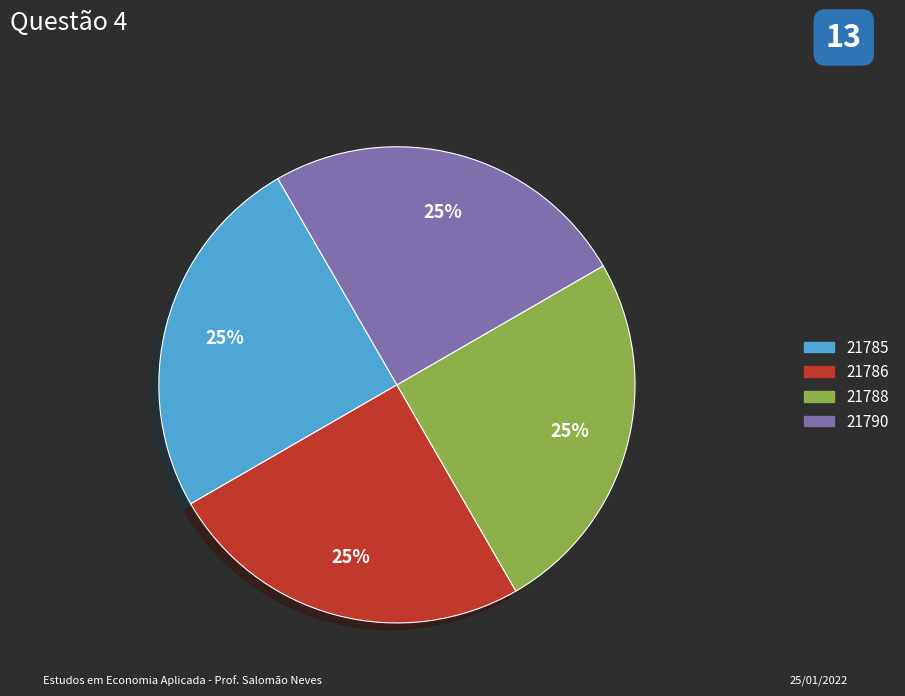

To the nearest percent, what is the average slice percentage?

25%